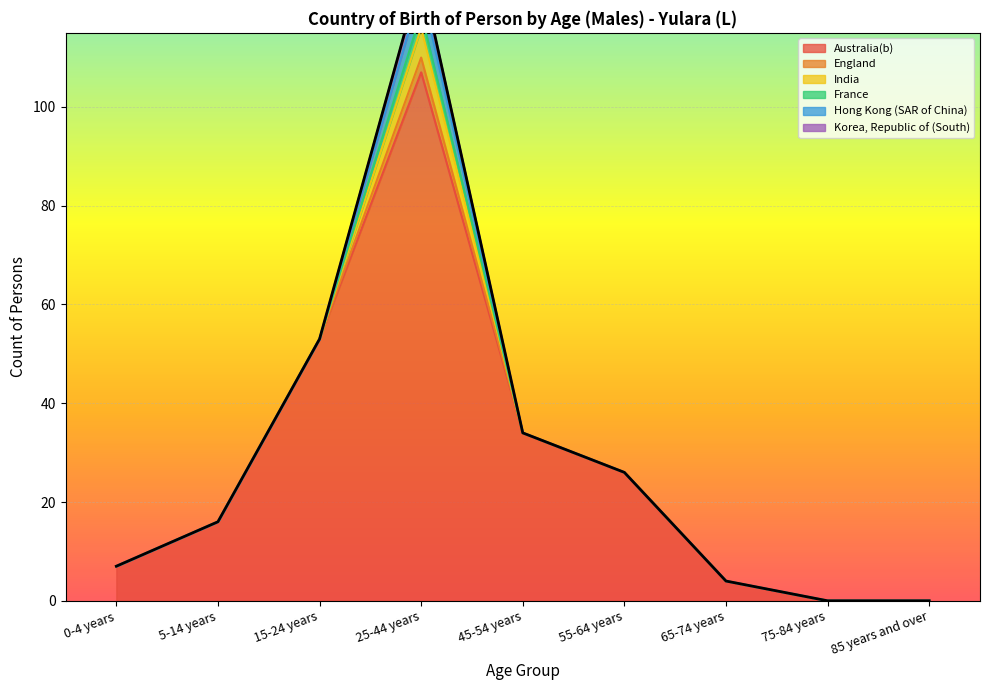

At how many categories does at least one series exceed 30?

3